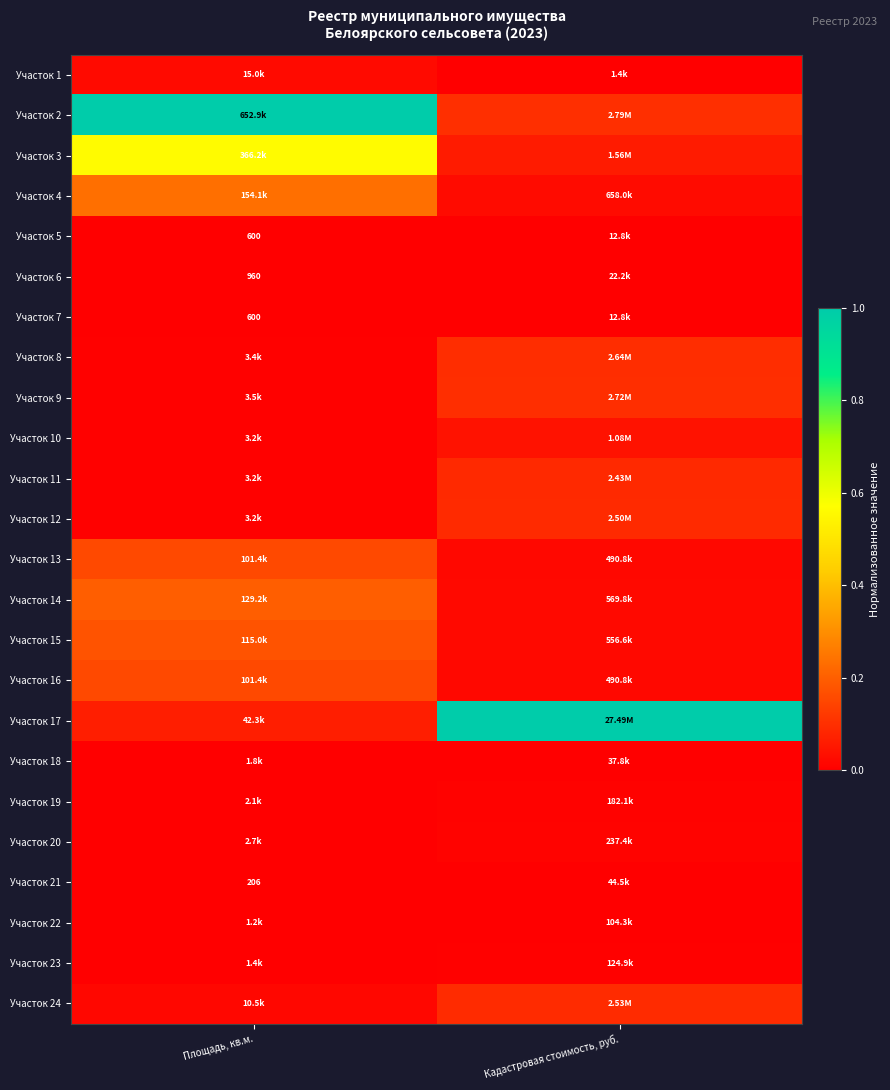

The value of Участок 9 at Кадастровая стоимость, руб. is 0.1. True or false?

True